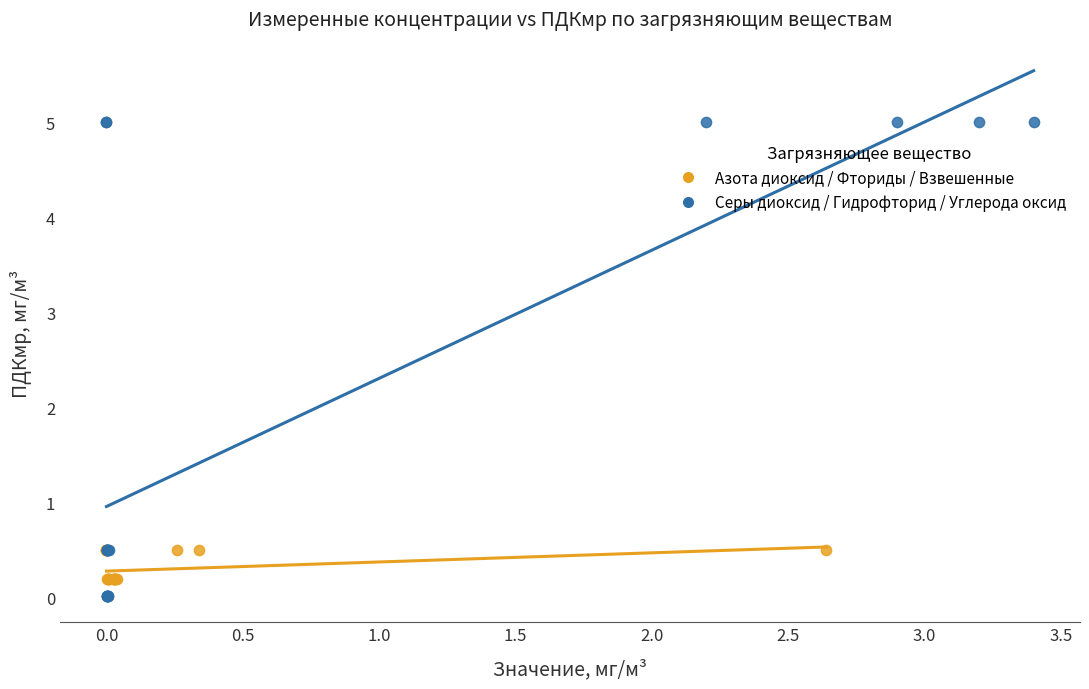

Which series has the largest Y range (max minus min)?

Серы диоксид / Гидрофторид / Углерода оксид